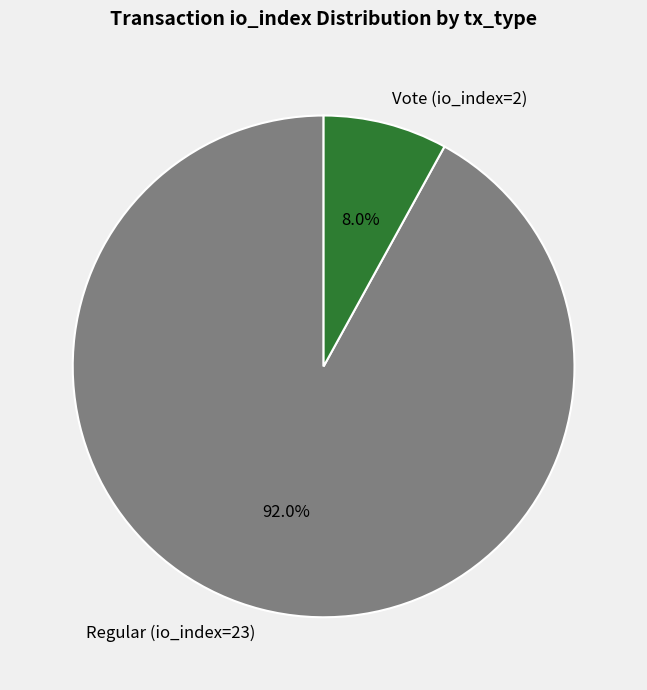

What is the largest slice in the pie chart?

Regular (io_index=23)